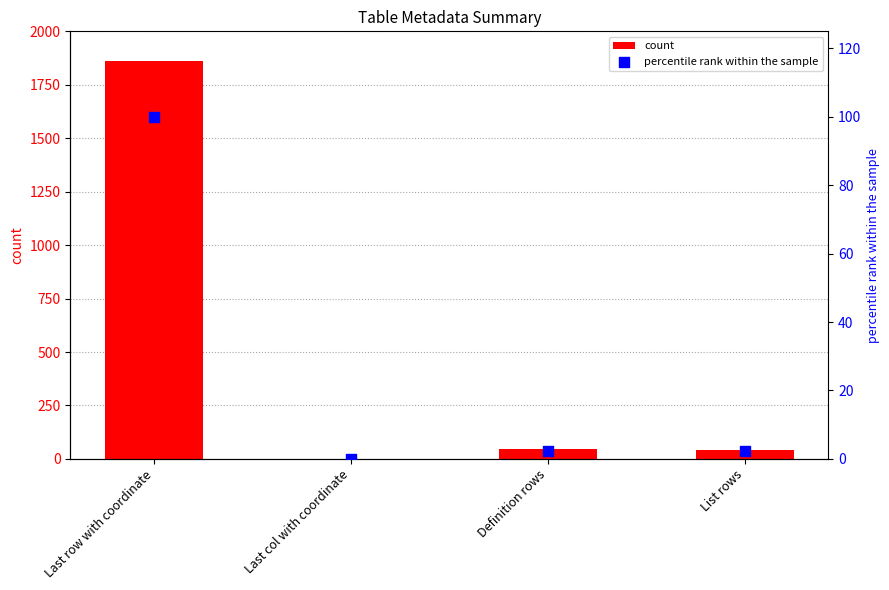

Which series reaches the maximum Y coordinate?

count